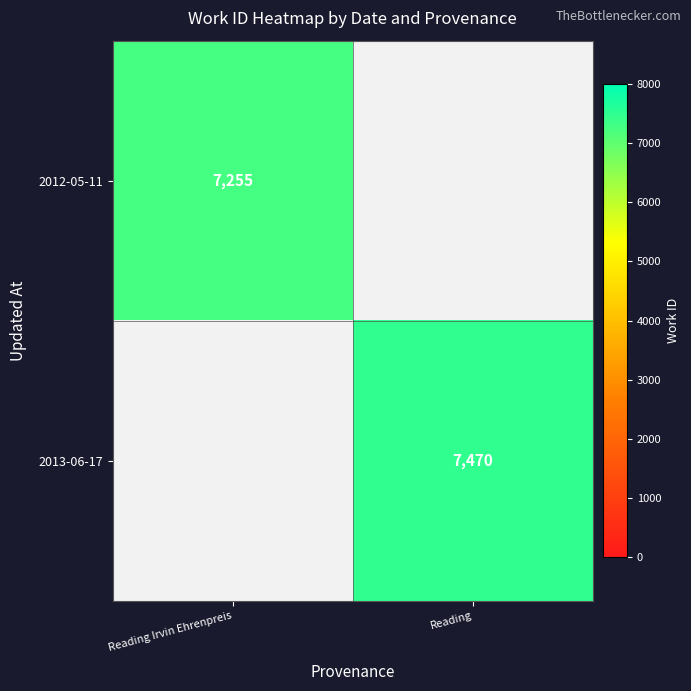

At how many categories does at least one series exceed 7428?

1